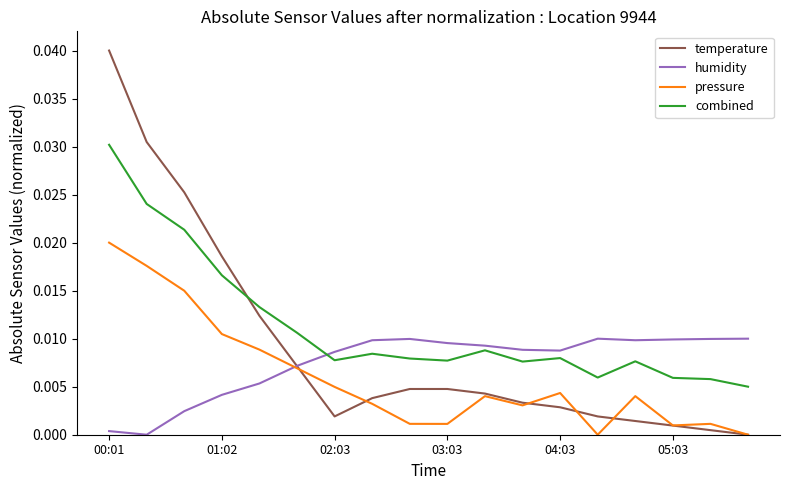

List the series in order of their overall mean, highest first.

combined, temperature, humidity, pressure